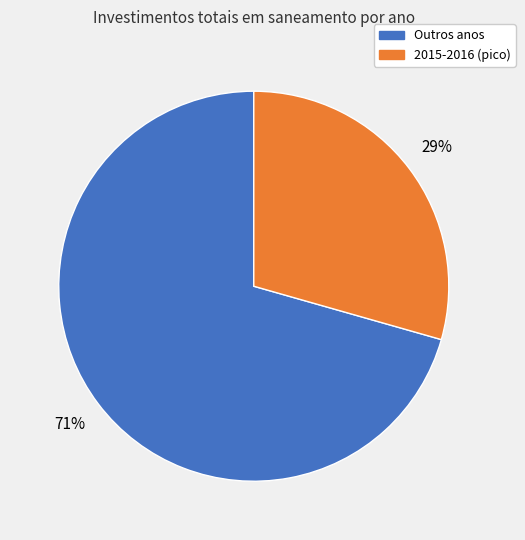

To the nearest percent, what is the average slice percentage?

50%